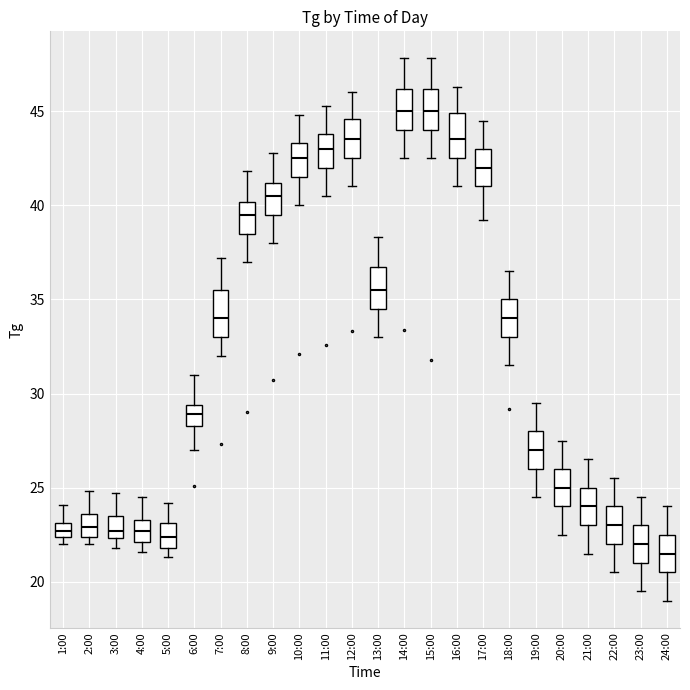

Where does the median line of the box for 16:00 sit on the y-axis? The values are not printed on the chart, so give them approximately, as read against the axis.

43.5